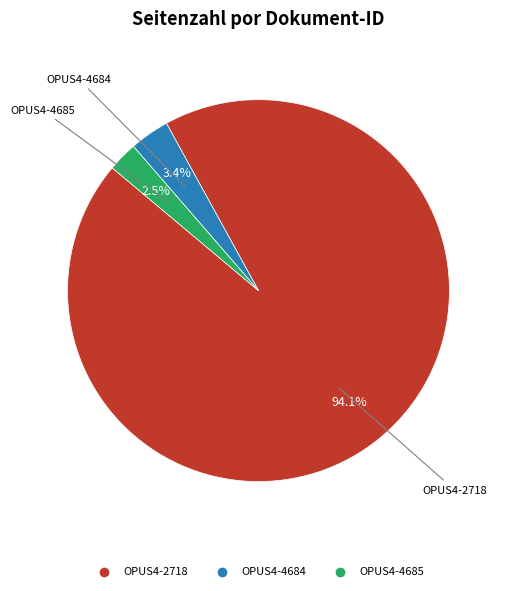

Between OPUS4-4684 and OPUS4-4685, which is larger?

OPUS4-4684